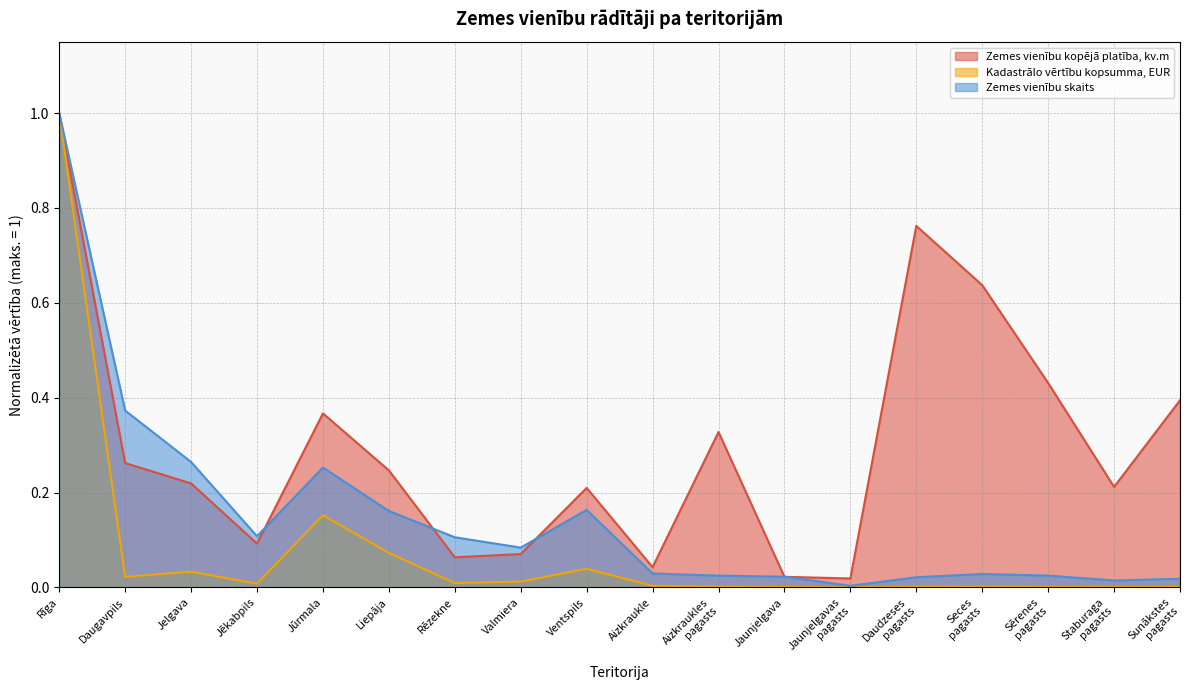

What is the difference between the second highest and second lowest values in the Zemes vienību skaits series?

0.4